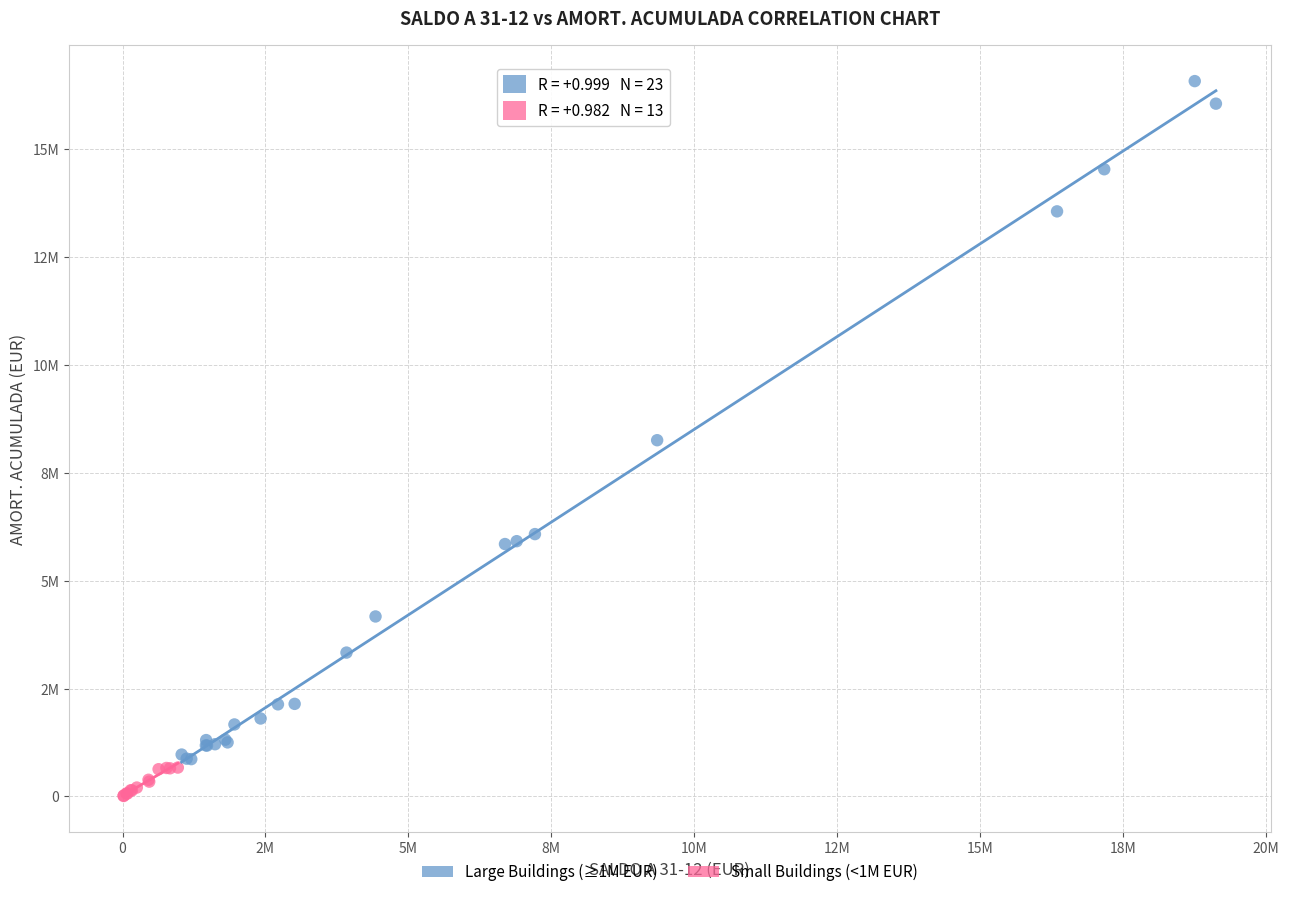

Which series has the widest spread of Y values?

Large Buildings (≥1M EUR)